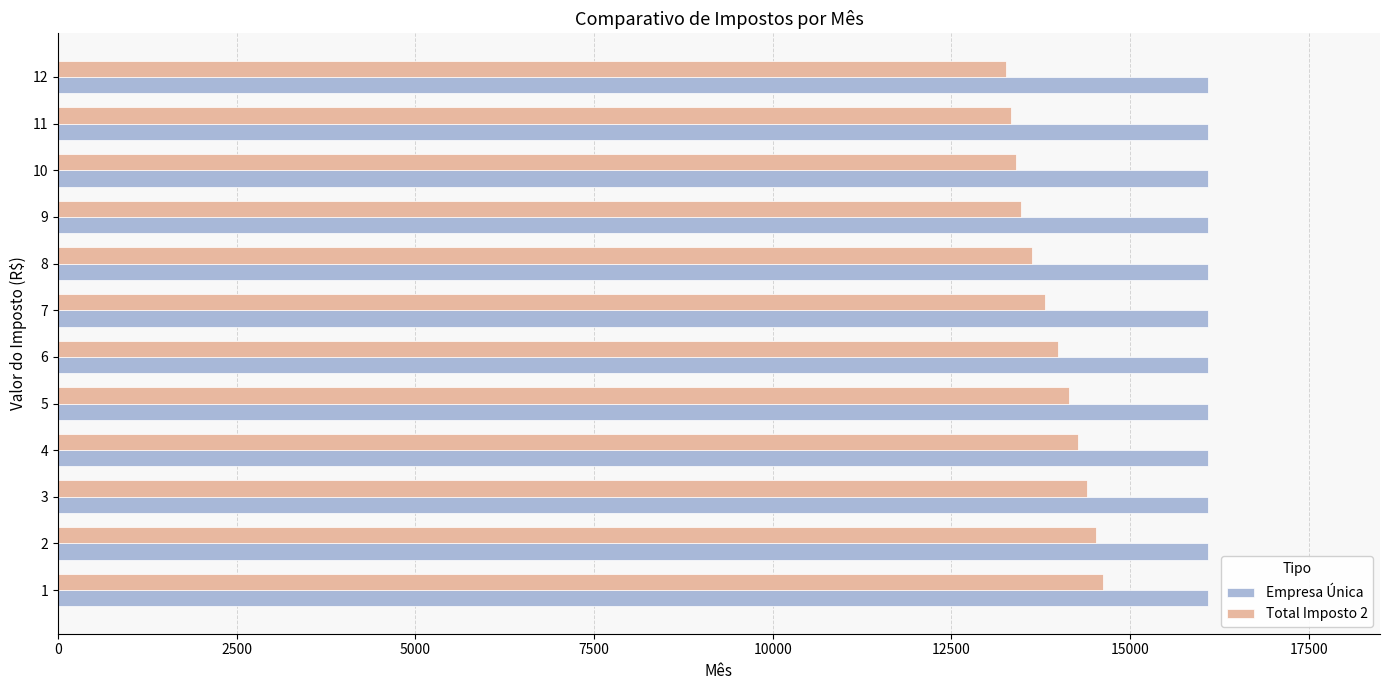

What is the highest value of the Total Imposto 2 series?

14621.7